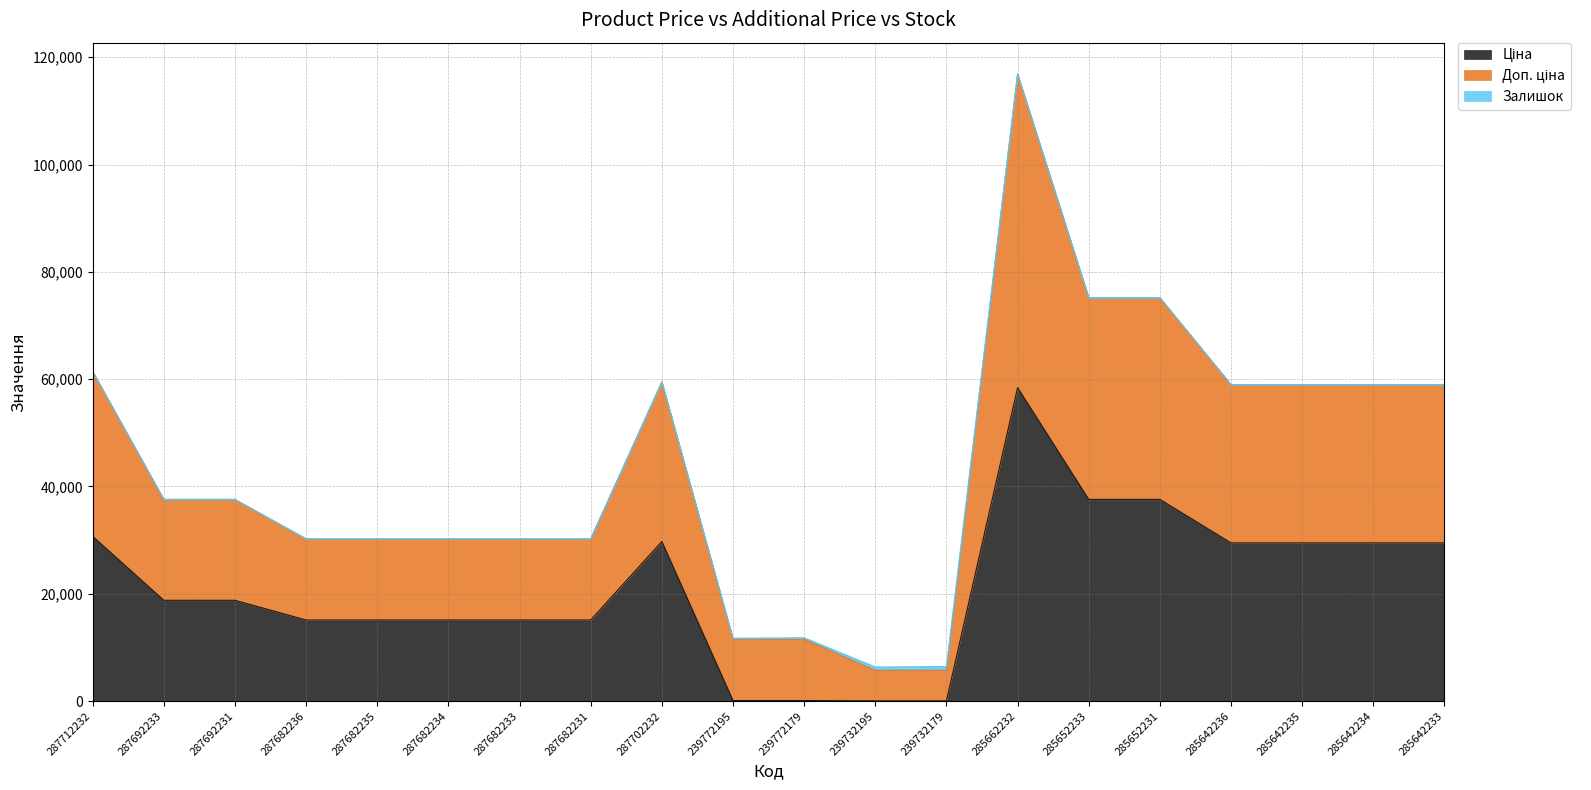

How many categories are shown in the chart?

20